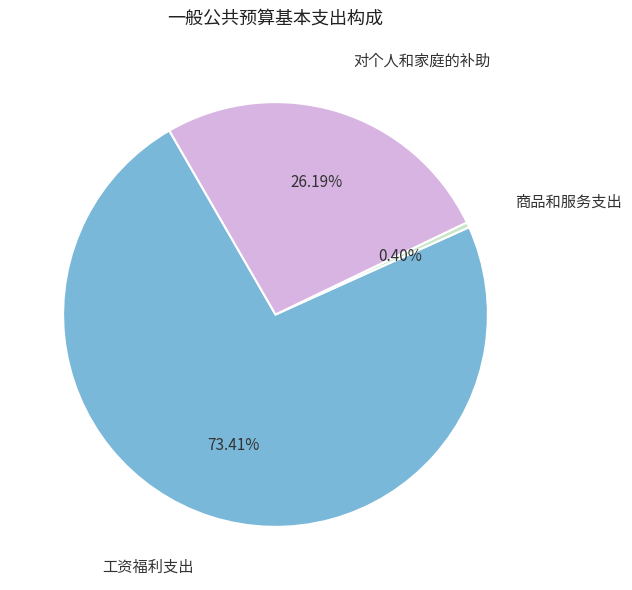

To the nearest percent, what portion does 对个人和家庭的补助 represent?

26%